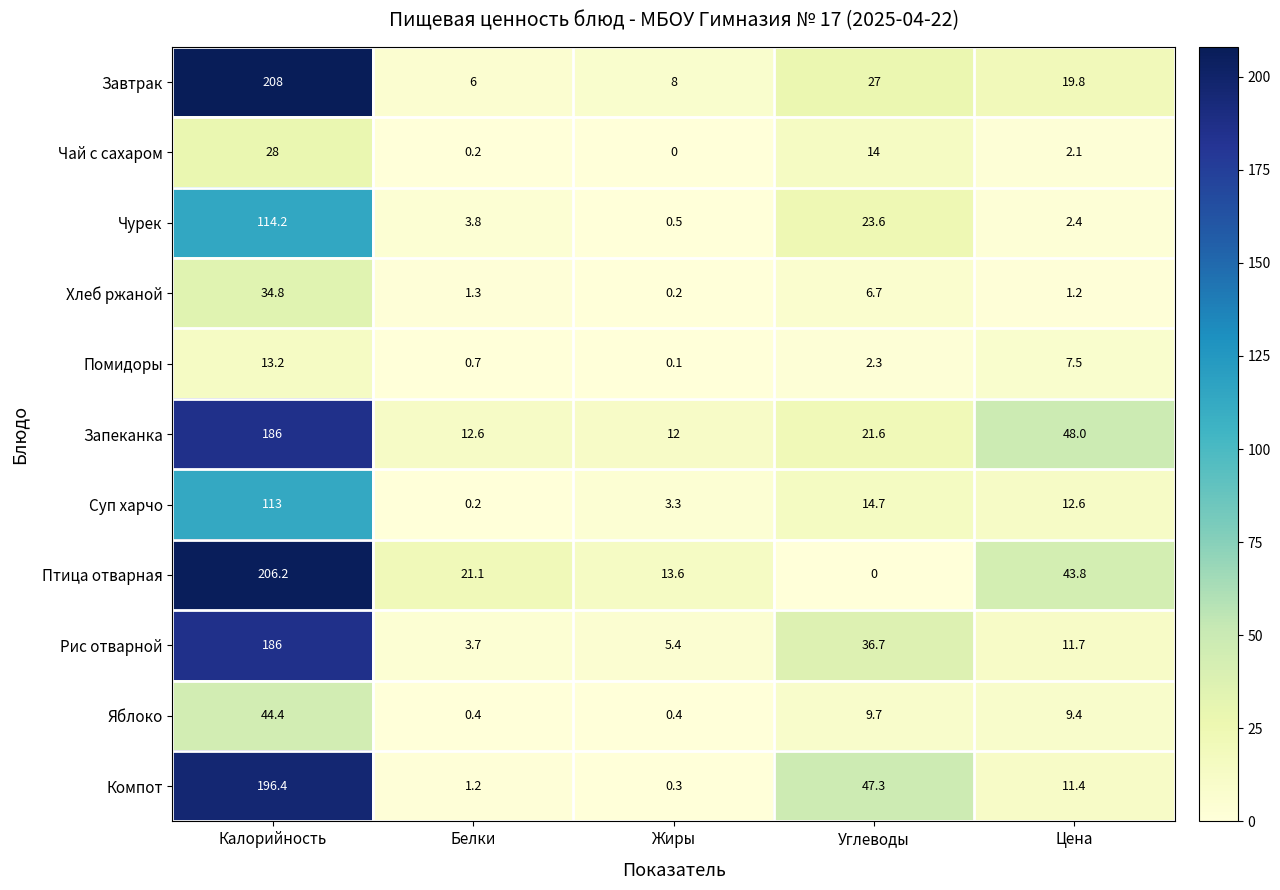

What is the average value of the Компот series?

51.3